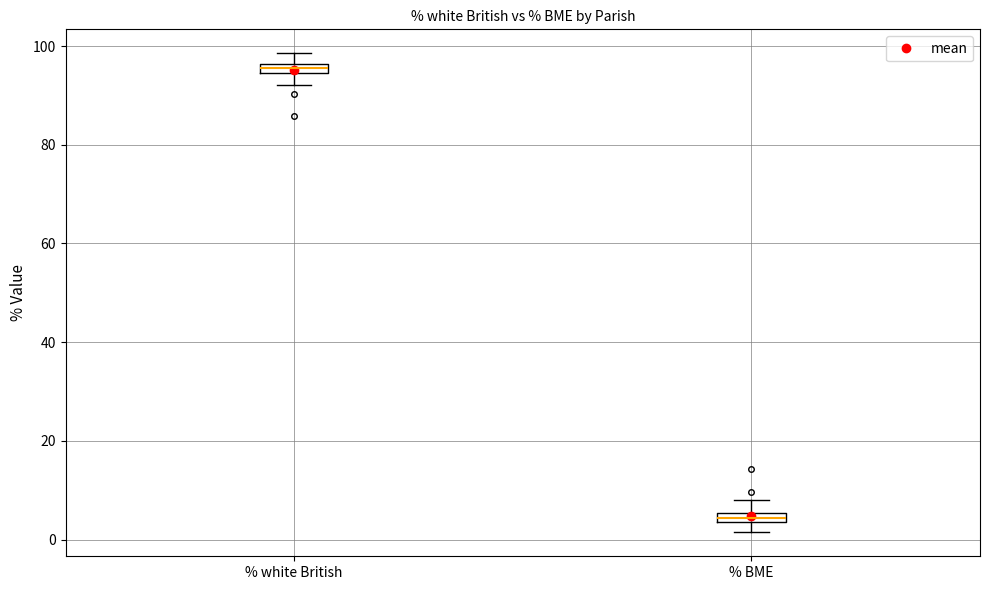

Which box's median line is the lowest?

% BME